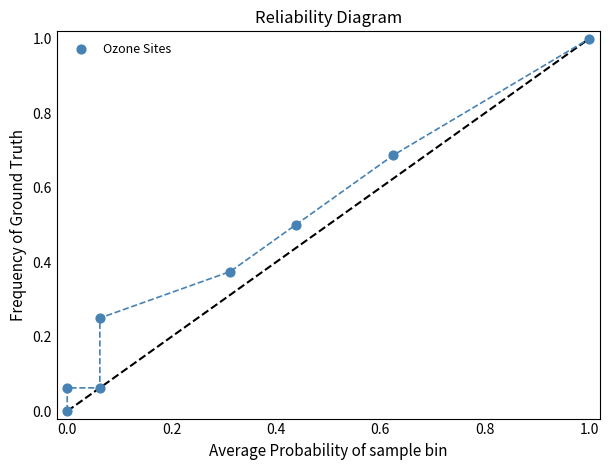

What is the average X value?

0.3